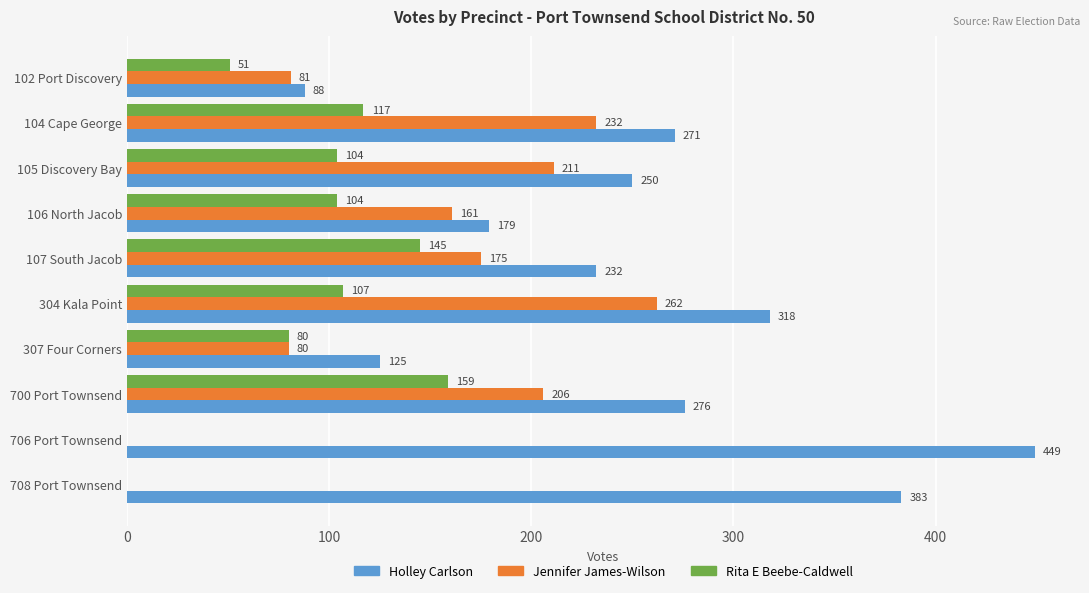

At which category does the chart reach its peak across all series?

706 Port Townsend